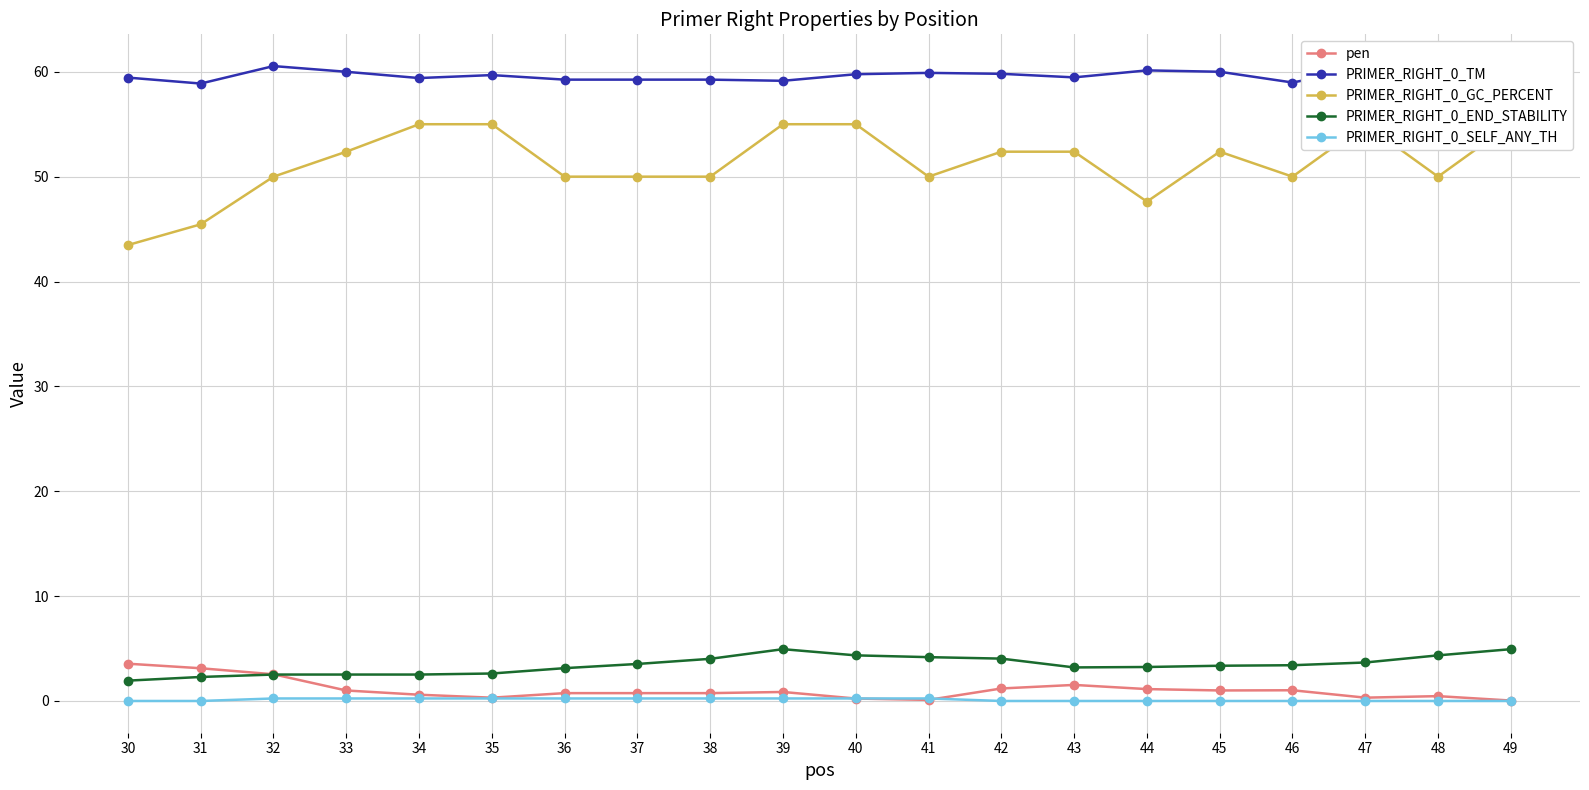

What is the highest value of the PRIMER_RIGHT_0_SELF_ANY_TH series?

0.2